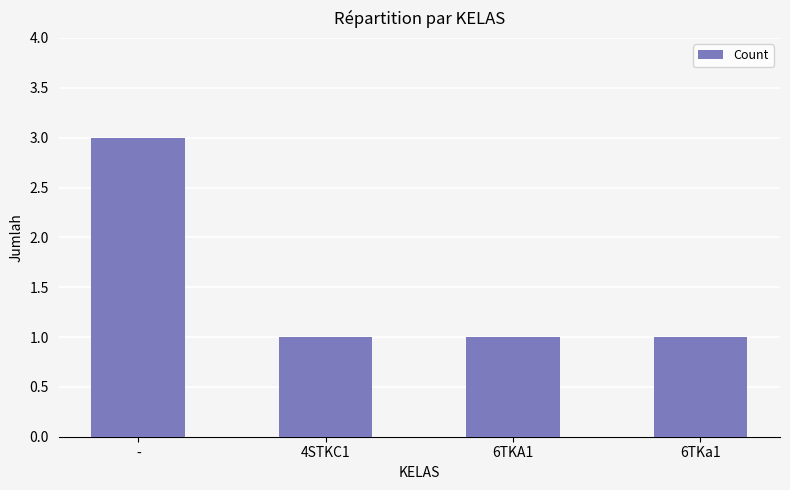

What is the change in value from - to 6TKA1?

-2